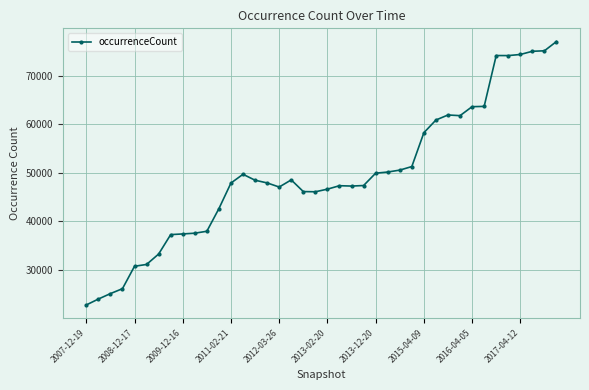

True or false: the data has more than 2 interior local peaks.

True